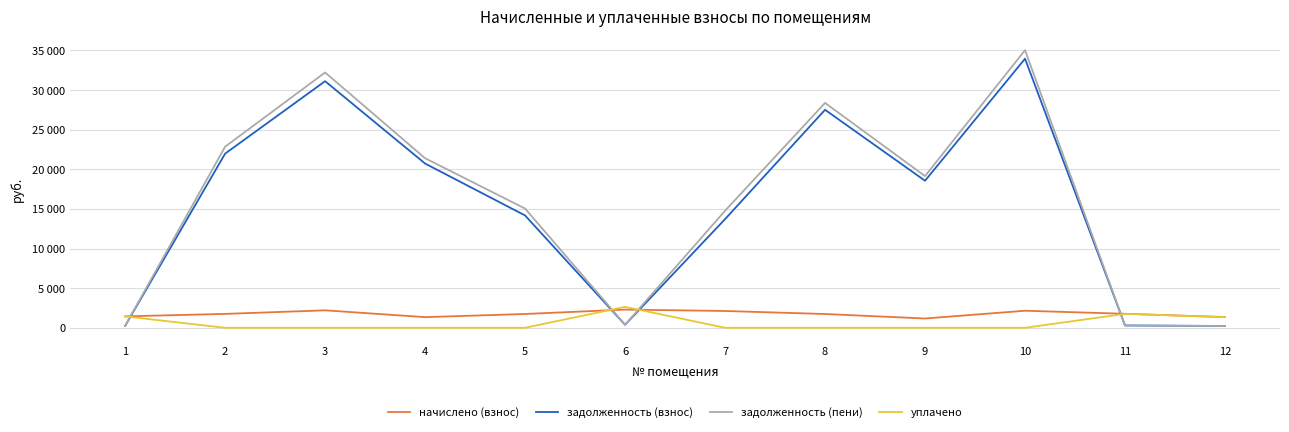

At how many categories does at least one series exceed 31826?

2